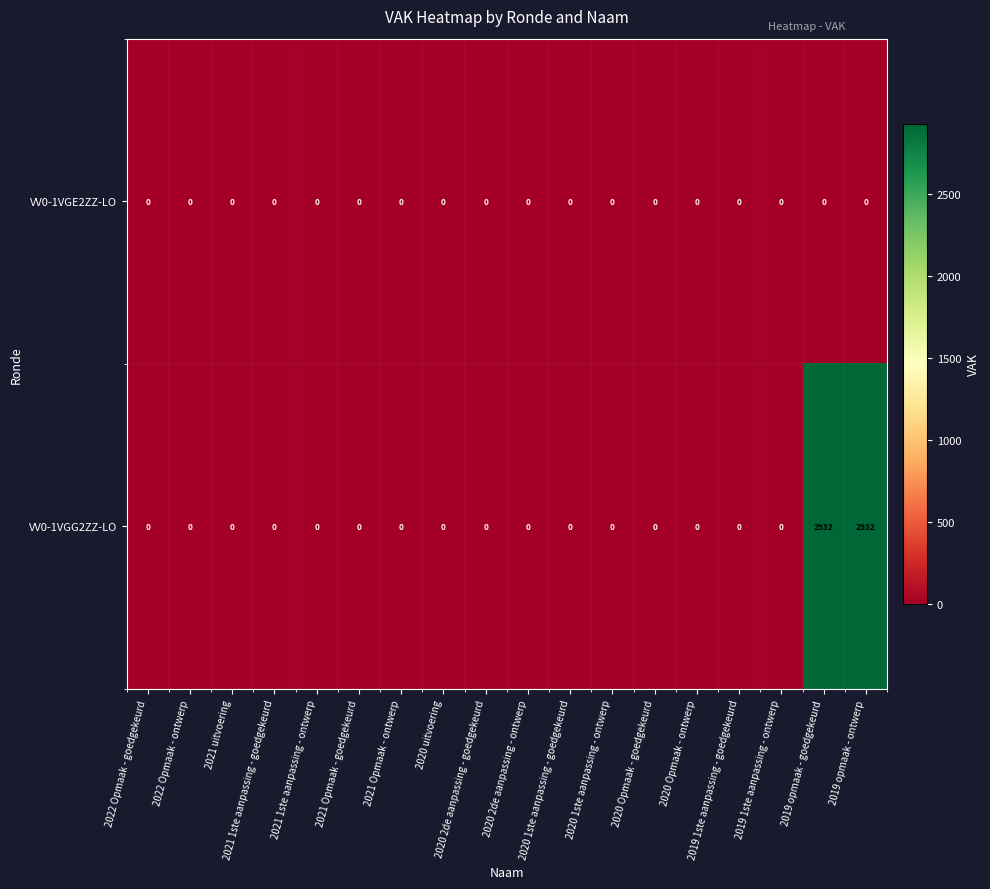

Rank the series by their maximum value, from highest to lowest.

VV0-1VGG2ZZ-LO, VV0-1VGE2ZZ-LO